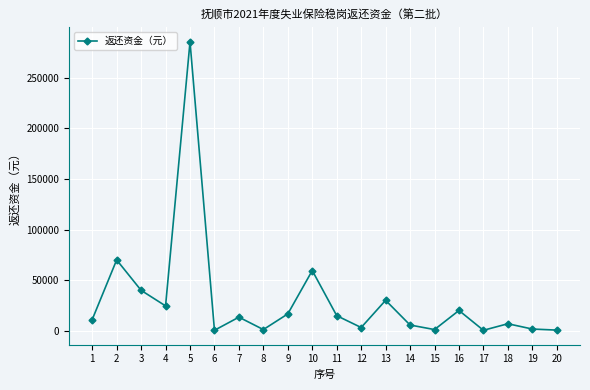

The value at 5 is 285636. True or false?

True